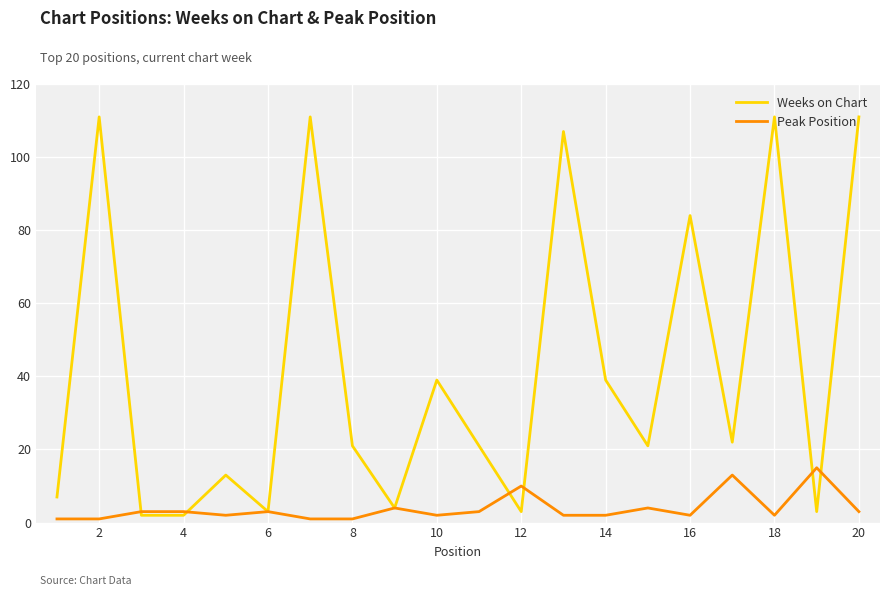

Reading left to right, what are all the values shown in this chart?

Weeks on Chart: 7	111	2	2	13	3	111	21	4	39	21	3	107	39	21	84	22	111	3	111
Peak Position: 1	1	3	3	2	3	1	1	4	2	3	10	2	2	4	2	13	2	15	3